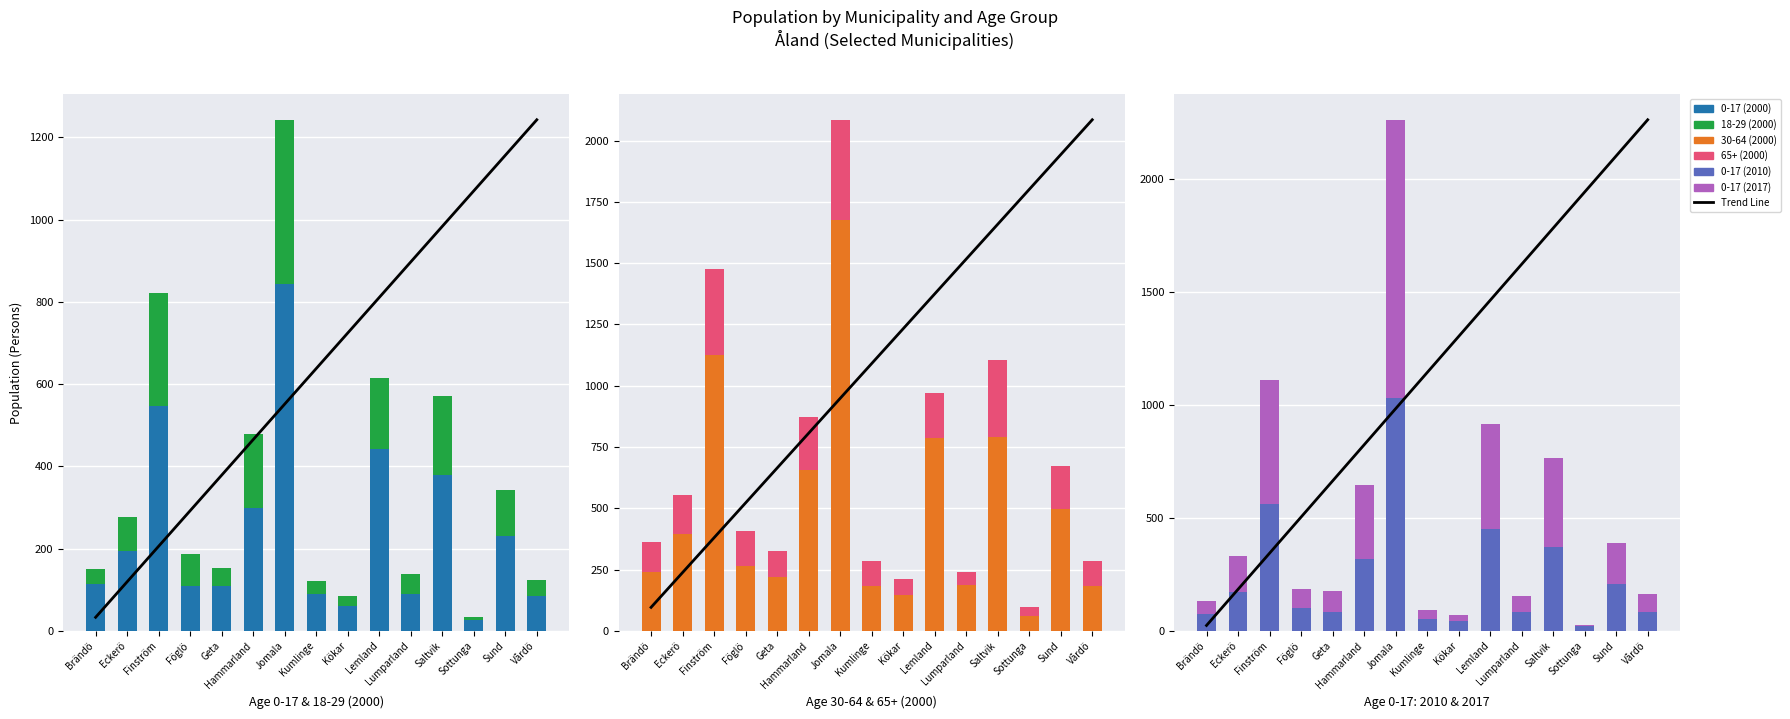

What is the label of the 14th bar from the left?

Sund